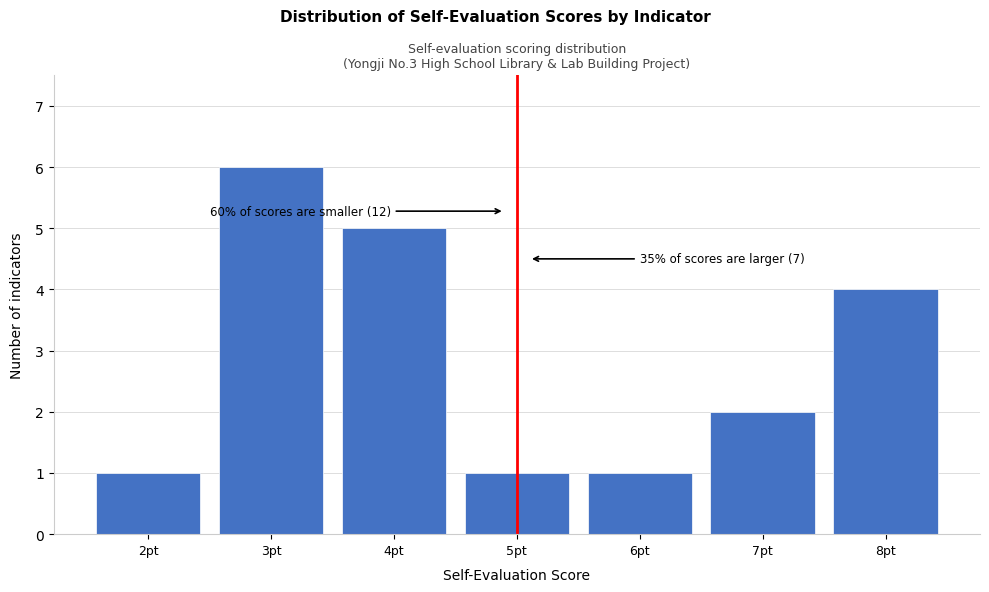

Reading right to left, transcribe all the data shown in this chart.

4	2	1	1	5	6	1